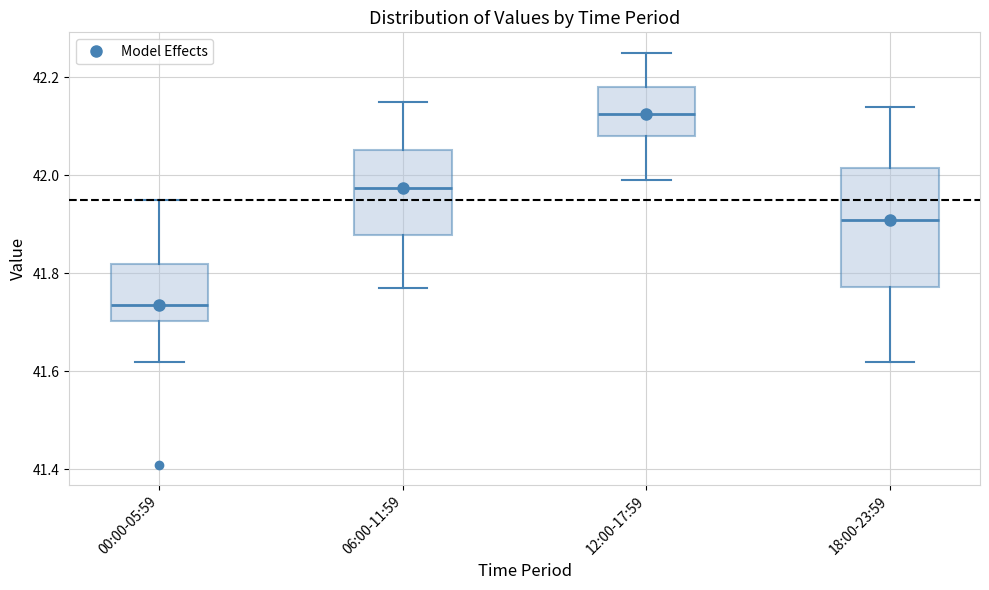

Which box's median line is the highest?

12:00-17:59